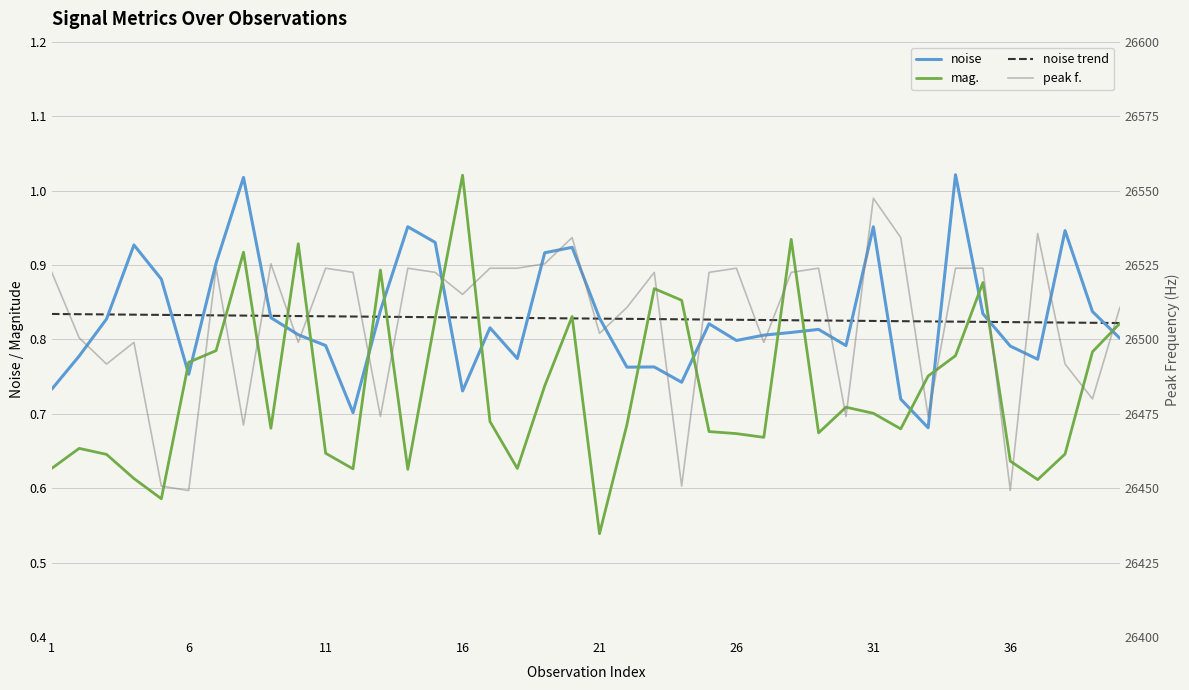

Does the chart display data point markers on the line(s)?

No